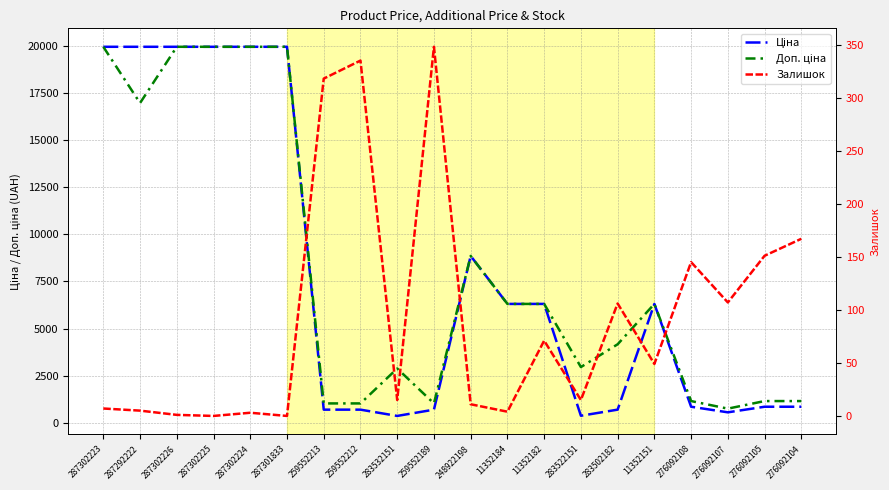

How many distinct data groups are displayed?

3